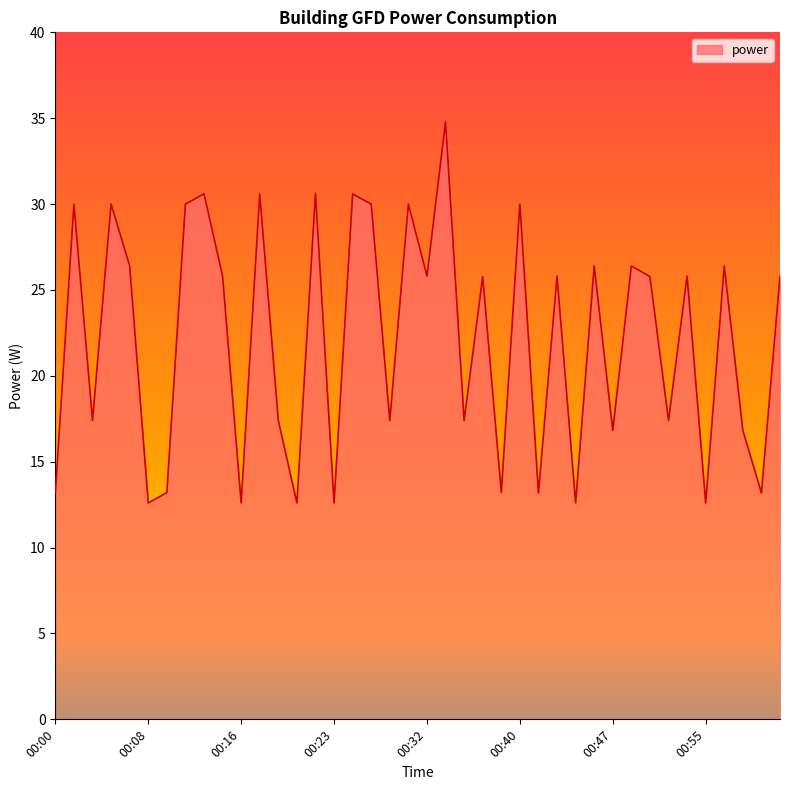

What is the smallest value displayed?

12.6